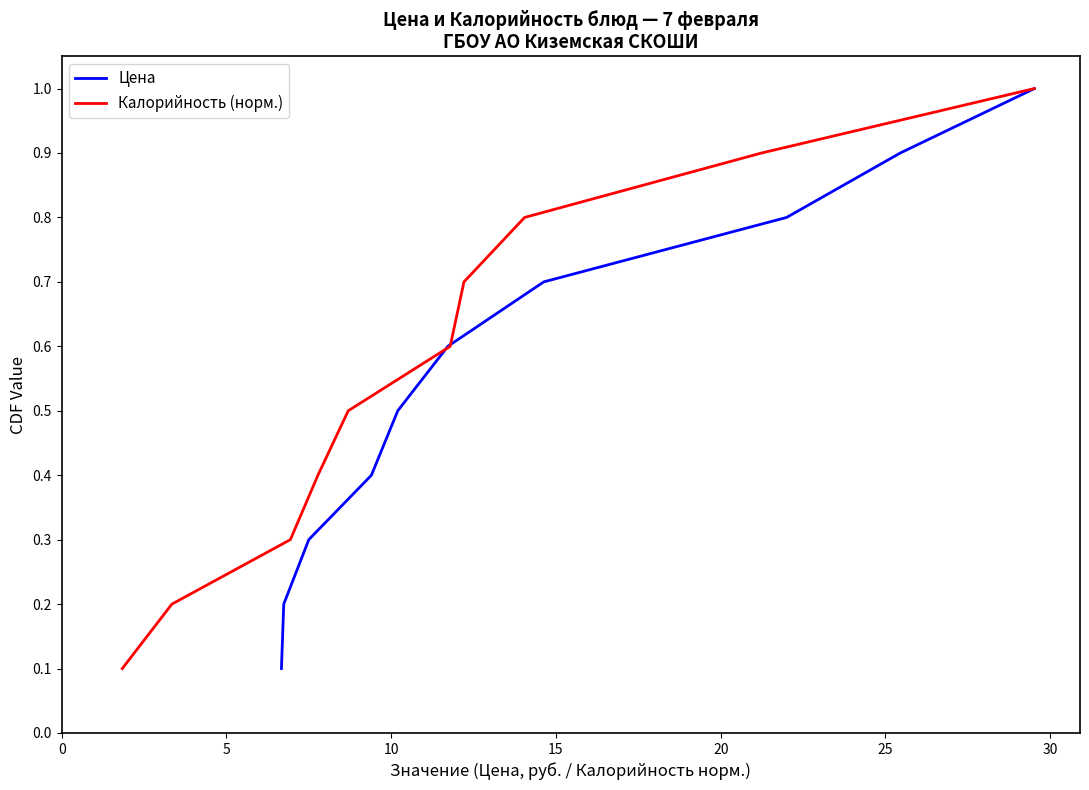

What is the highest value of the Цена series?

1.0